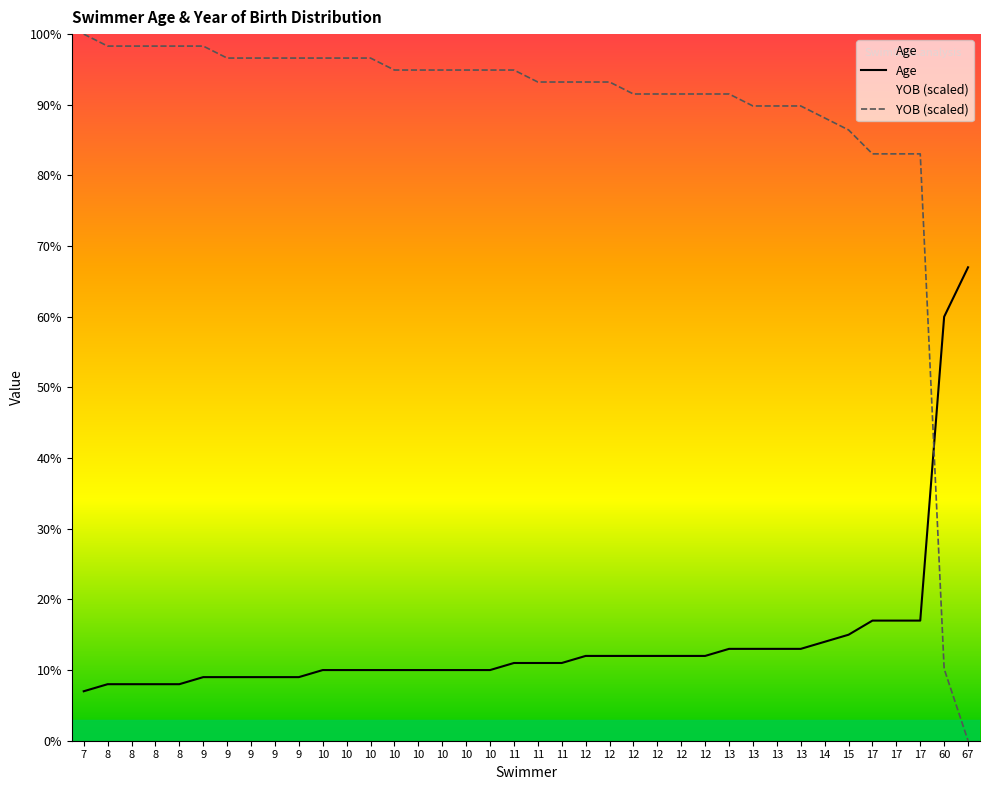

List the labels in order of Age value, largest first.

67, 60, 17, 17, 17, 15, 14, 13, 13, 13, 13, 12, 12, 12, 12, 12, 12, 11, 11, 11, 10, 10, 10, 10, 10, 10, 10, 10, 9, 9, 9, 9, 9, 8, 8, 8, 8, 7